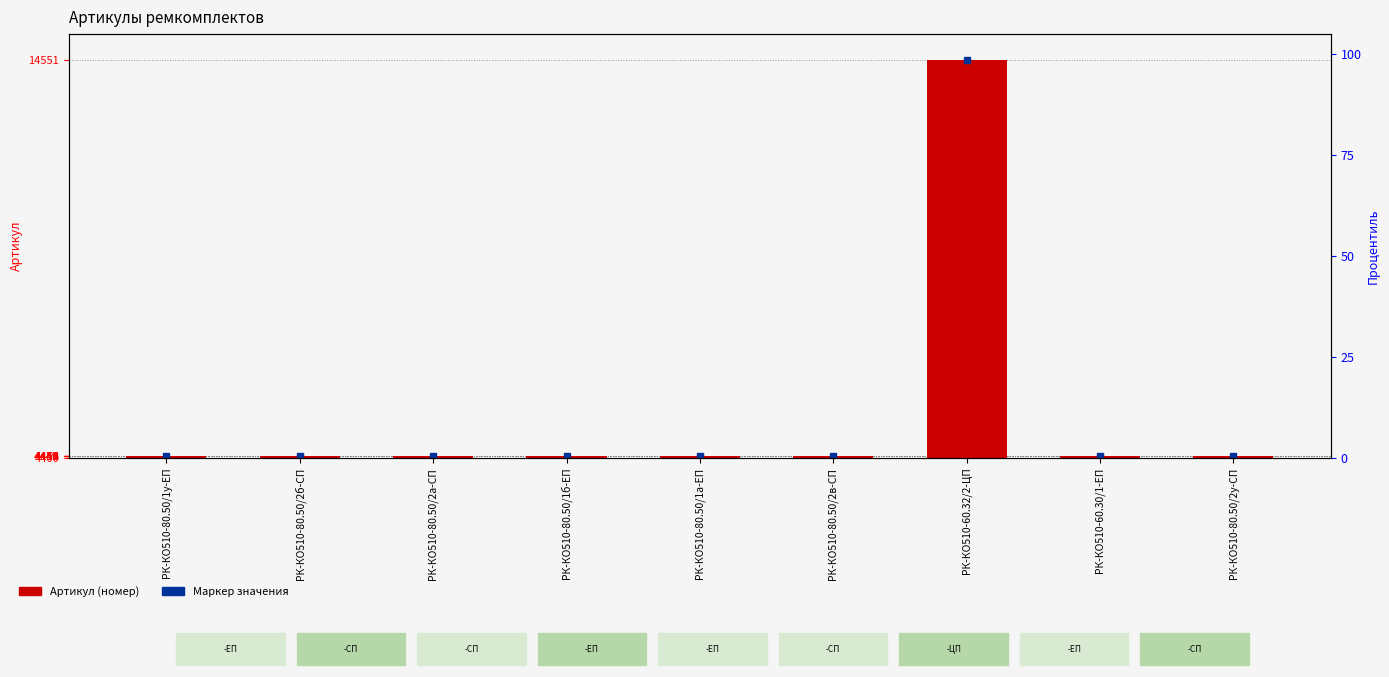

Are the bars grouped side by side (vs. stacked)?

No